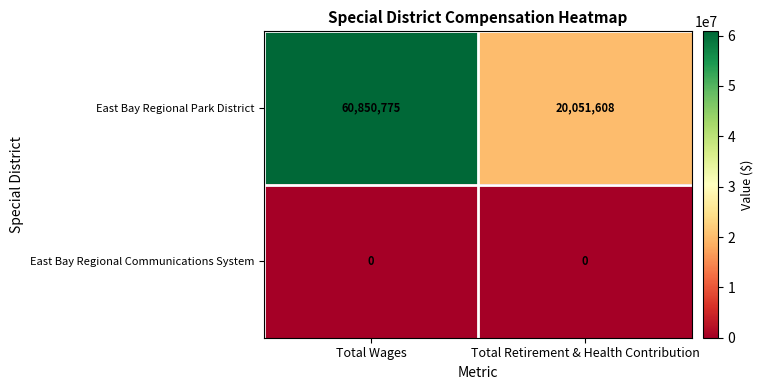

Reading right to left, what are all the values shown in this chart?

East Bay Regional Park District: Total Retirement & Health Contribution=20051608	Total Wages=60850775
East Bay Regional Communications System: Total Retirement & Health Contribution=0	Total Wages=0